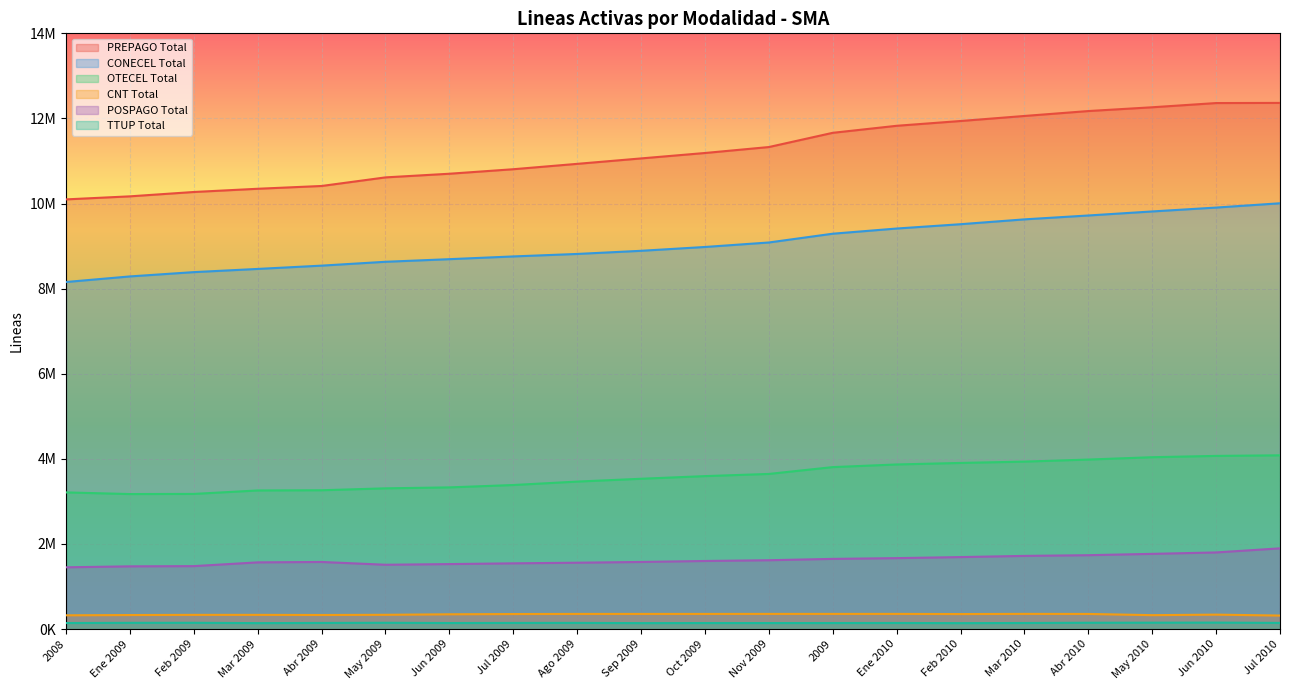

True or false: CNT Total and CONECEL Total cross at least once.

False